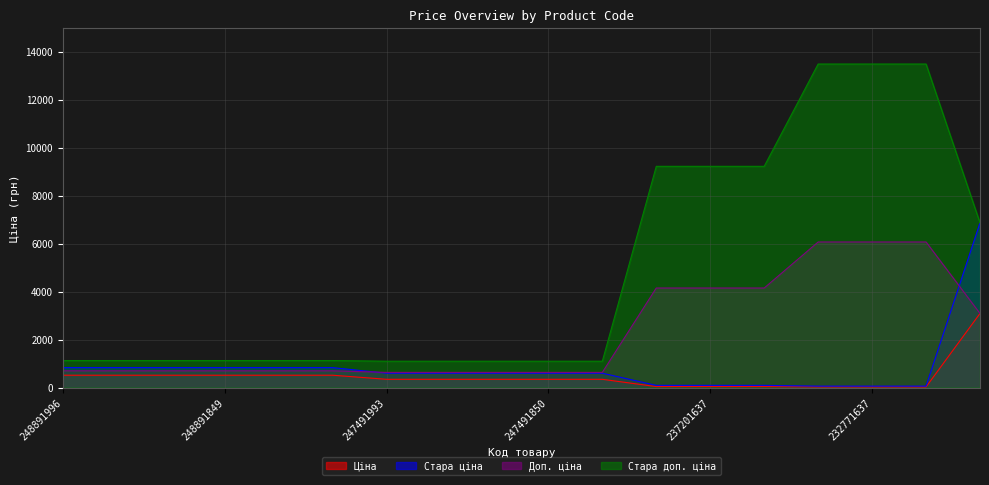

Reading left to right, what are all the values shown in this chart?

Ціна: 515.8	515.8	515.8	515.8	515.8	515.8	345.6	345.6	345.6	345.6	345.6	41.5	41.5	41.5	27.0	27.0	27.0	3091.2
Стара ціна: 832.4	832.4	832.4	832.4	832.4	832.4	599.9	599.9	599.9	599.9	599.9	92.3	92.3	92.3	60.0	60.0	60.0	6869.4
Доп. ціна: 699.0	699.0	699.0	699.0	699.0	699.0	634.0	634.0	634.0	634.0	634.0	4152.0	4152.0	4152.0	6072.0	6072.0	6072.0	3091.0
Стара доп. ціна: 1128.0	1128.0	1128.0	1128.0	1128.0	1128.0	1100.0	1100.0	1100.0	1100.0	1100.0	9227.0	9227.0	9227.0	13493.2	13493.2	13493.2	6869.4